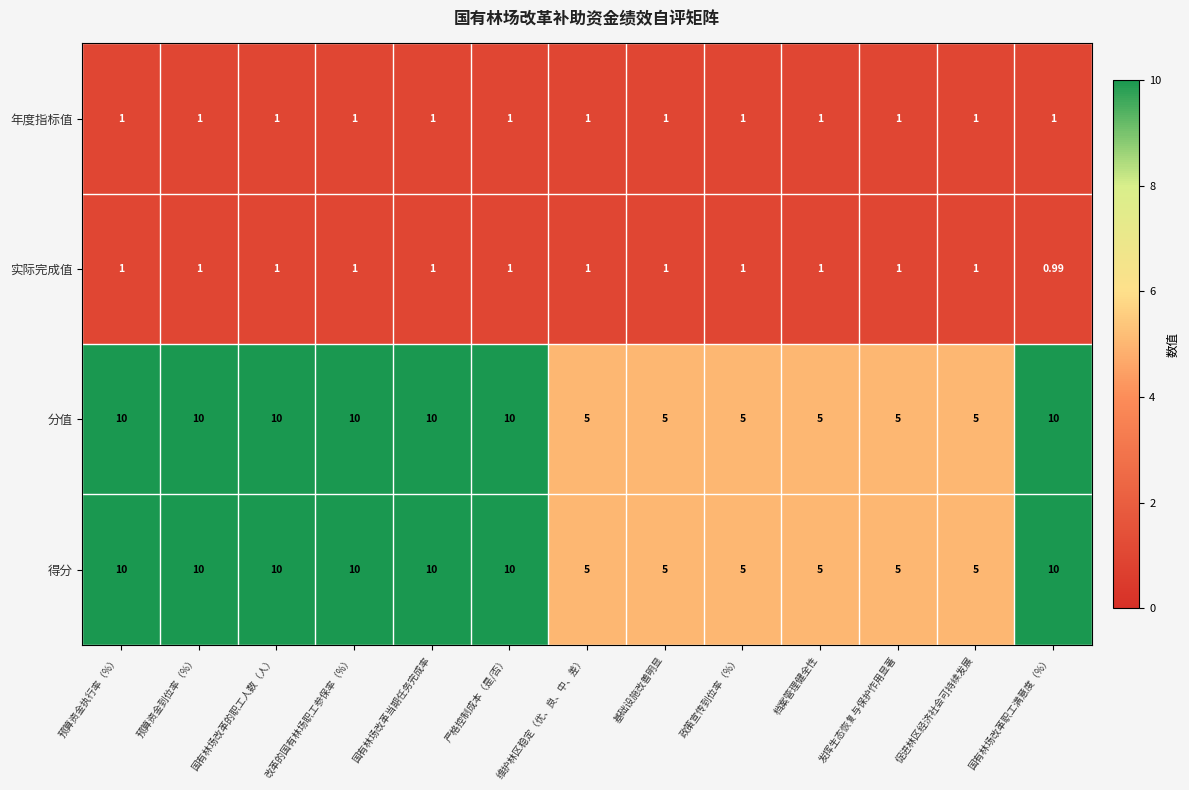

What is the spread (max minus min) of values at 国有林场改革的职工人数（人）?

9.0